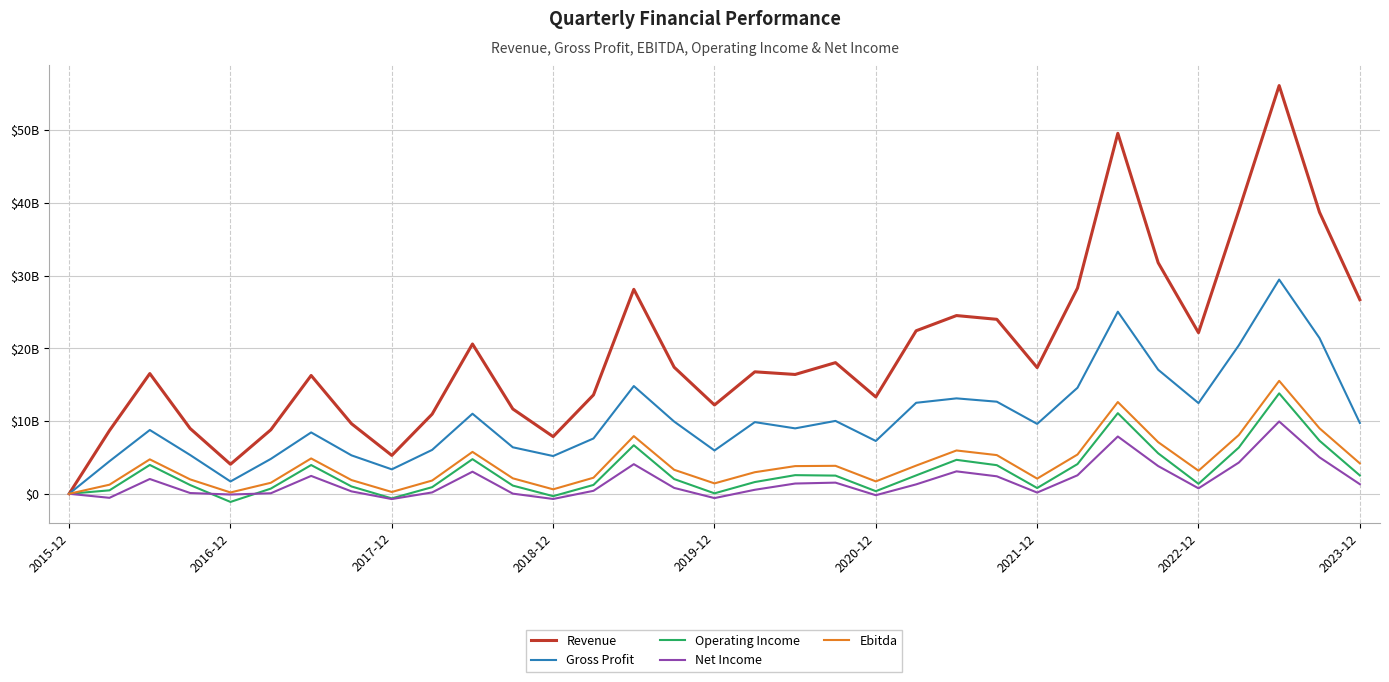

What are all the series names shown in the legend?

Revenue, Gross Profit, Operating Income, Net Income, Ebitda